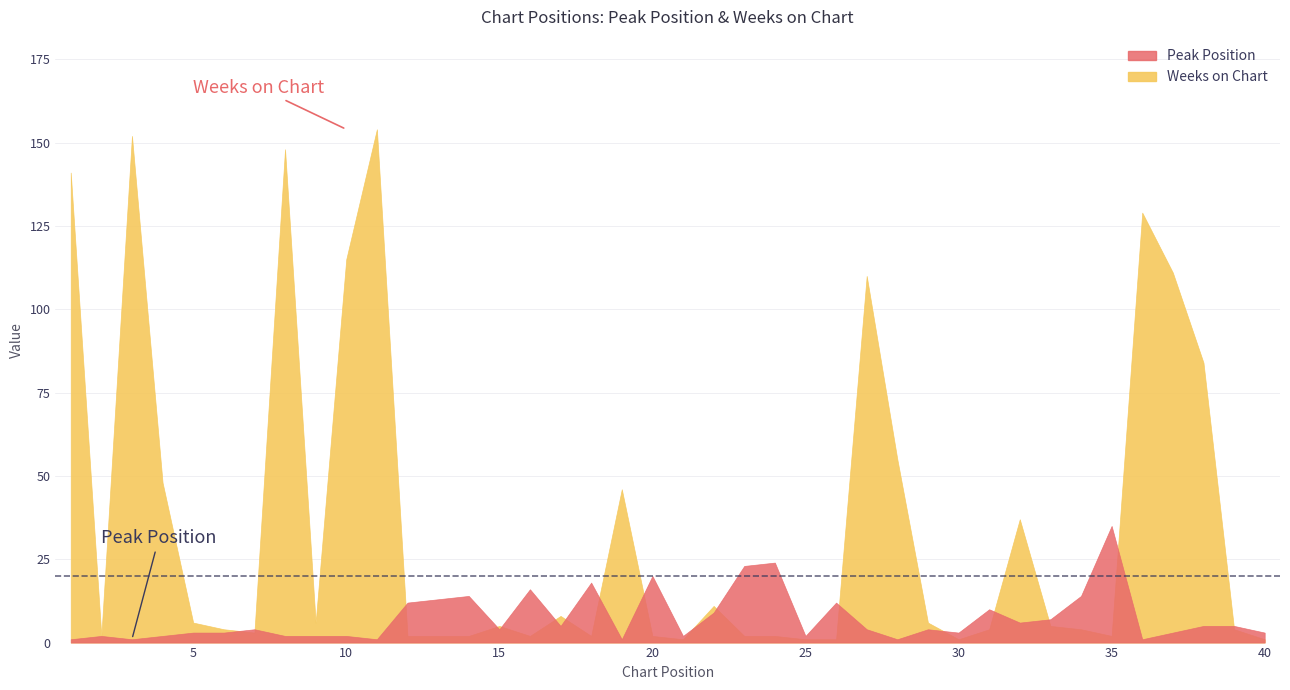

The Weeks on Chart series shows 5 at 15. True or false?

True